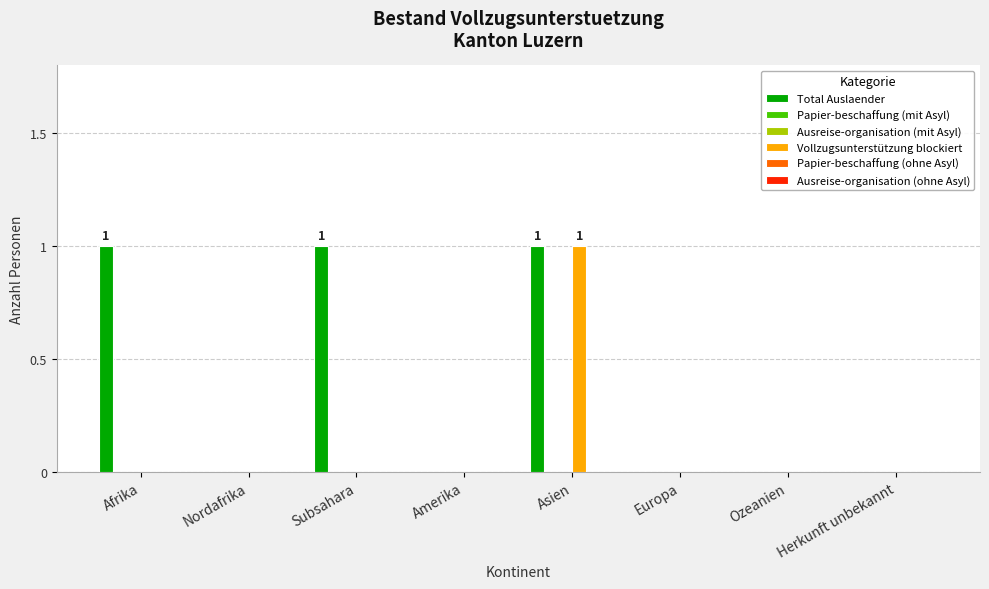

What is the label of the 2nd bar from the left?

Nordafrika